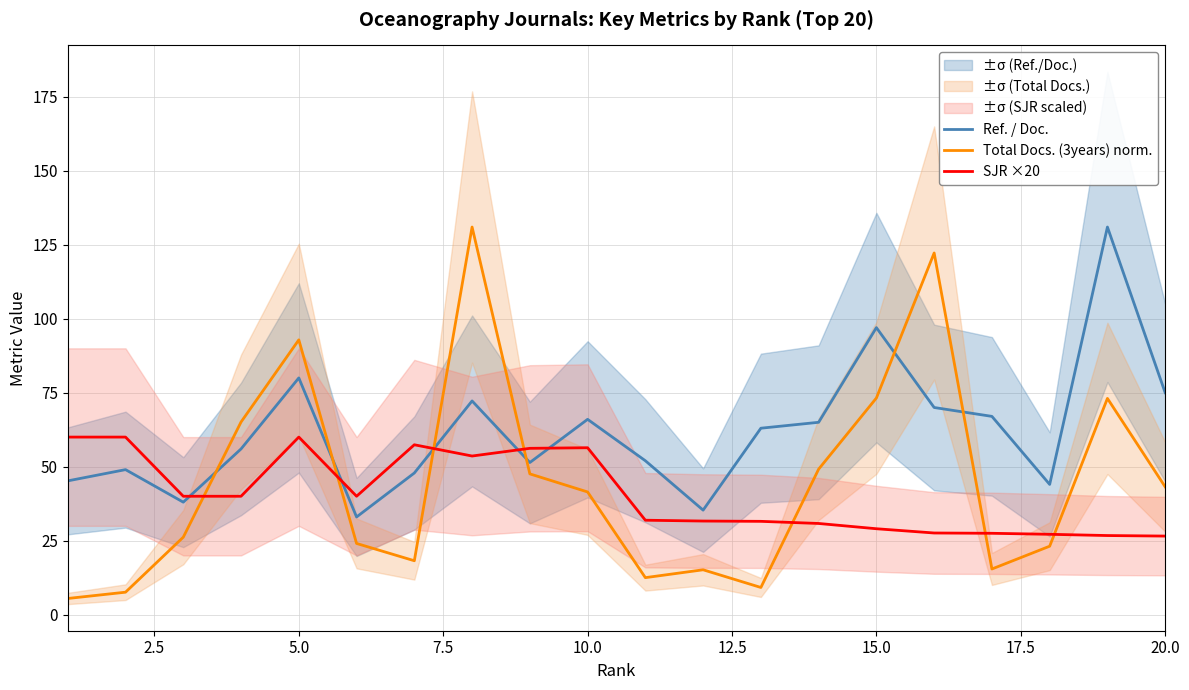

The value of SJR ×20 at 5.0 is 60.0. True or false?

True